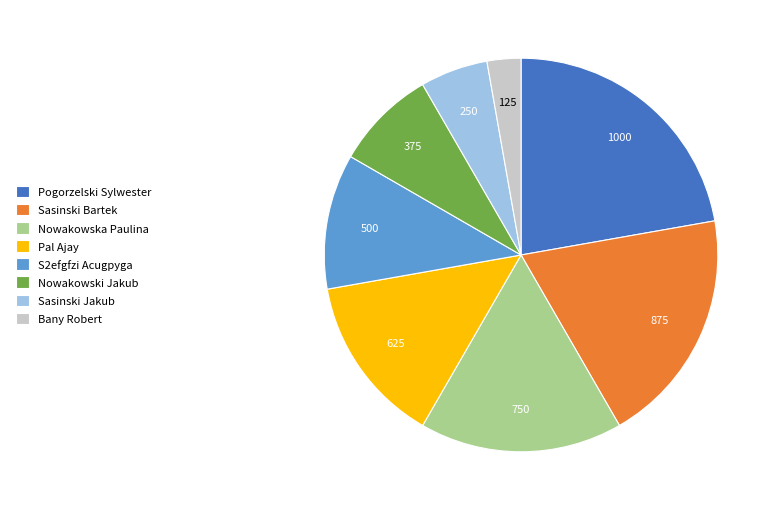

Rank the categories by value from highest to lowest.

Pogorzelski Sylwester, Sasinski Bartek, Nowakowska Paulina, Pal Ajay, S2efgfzi Acugpyga, Nowakowski Jakub, Sasinski Jakub, Bany Robert